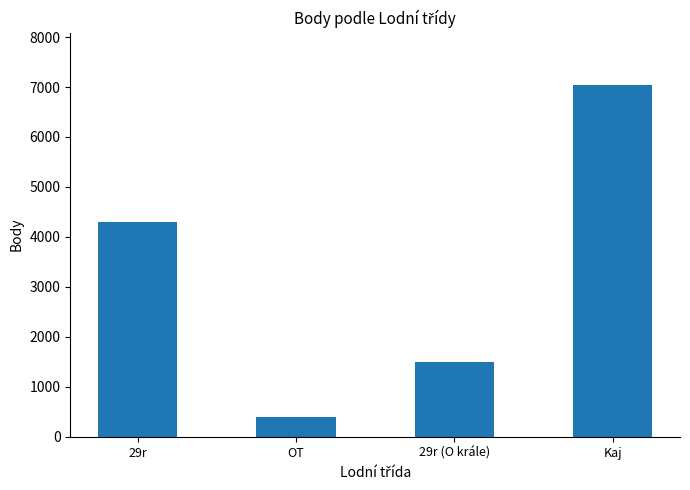

Approximately how many times larger is the value at 29r compared to OT?

10.7